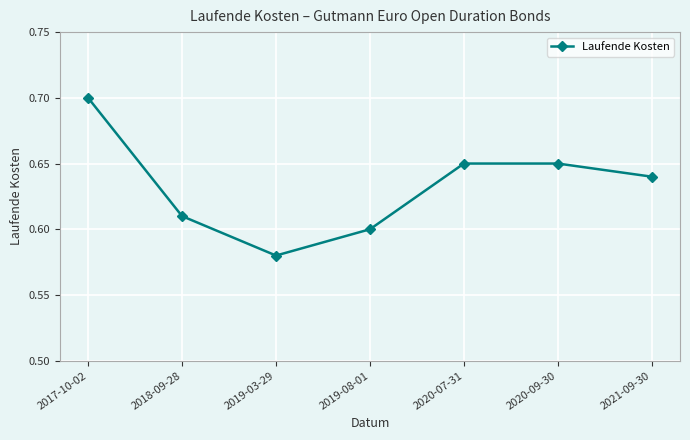

How many values are between 0 and 1?

7